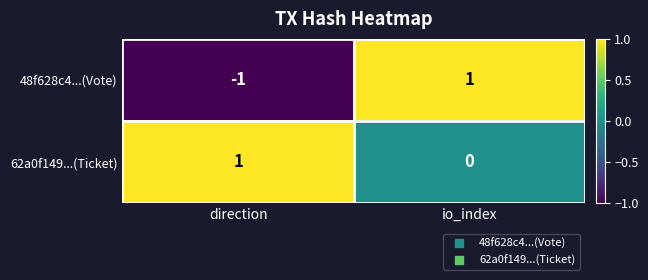

Which series has the largest range (max minus min)?

48f628c4...(Vote)